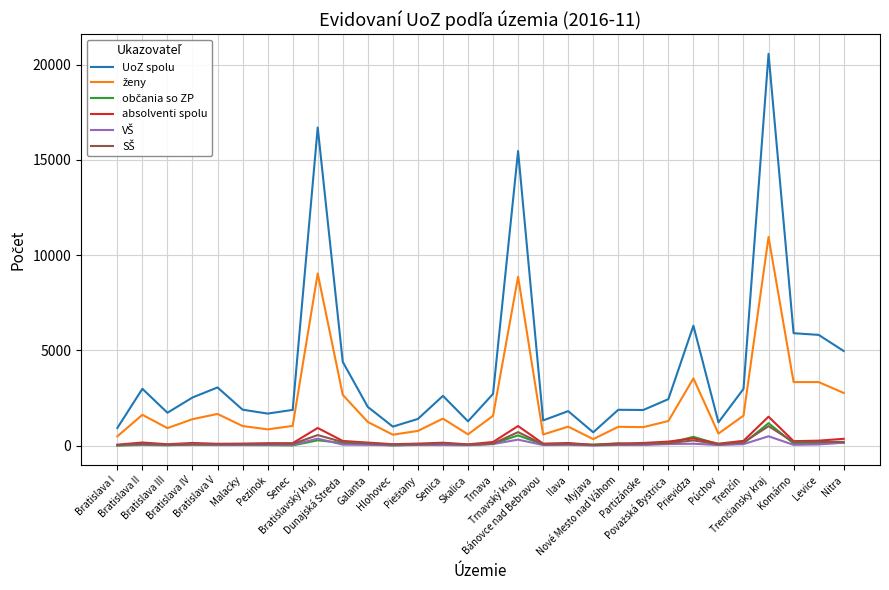

How many lines are shown in the chart?

6